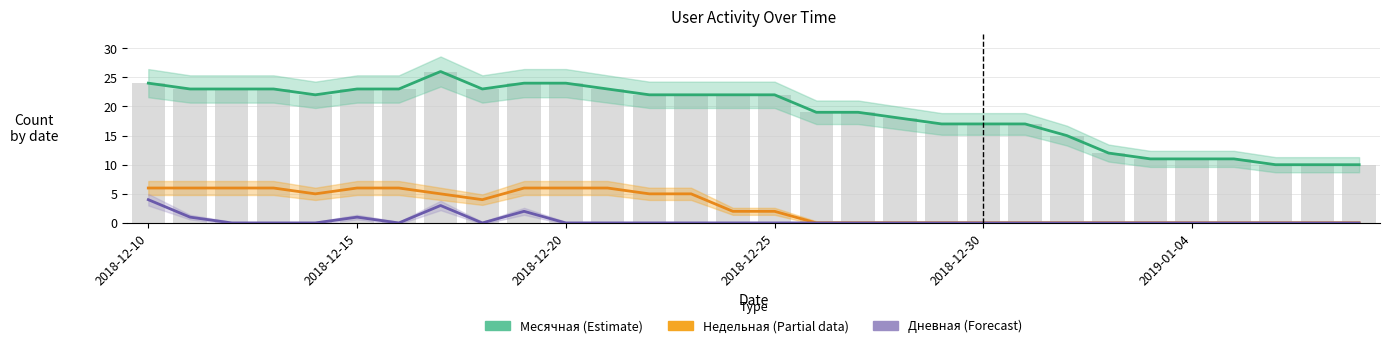

What is the label of the 11th bar from the right?

19